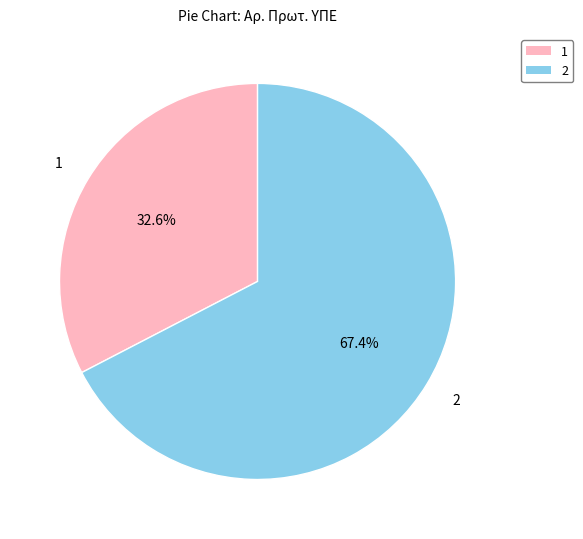

Between 2 and 1, which is larger?

2